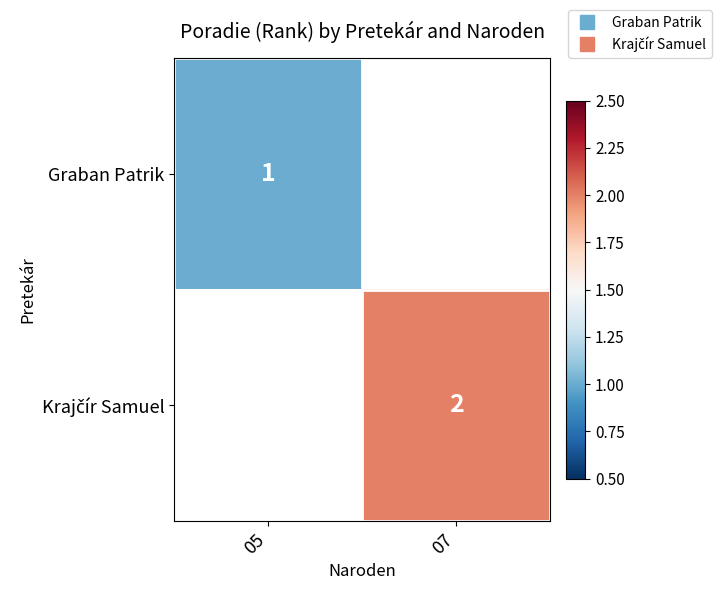

Which series has the largest range (max minus min)?

Graban Patrik